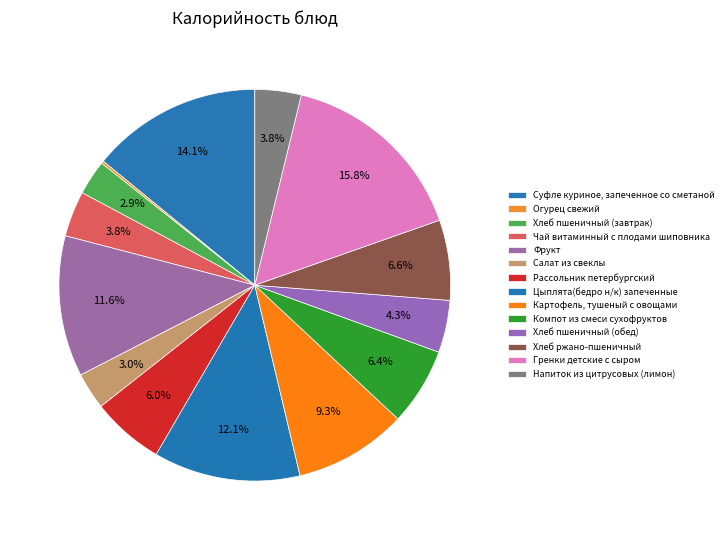

To the nearest percent, what percentage of the pie is Салат из свеклы?

3%